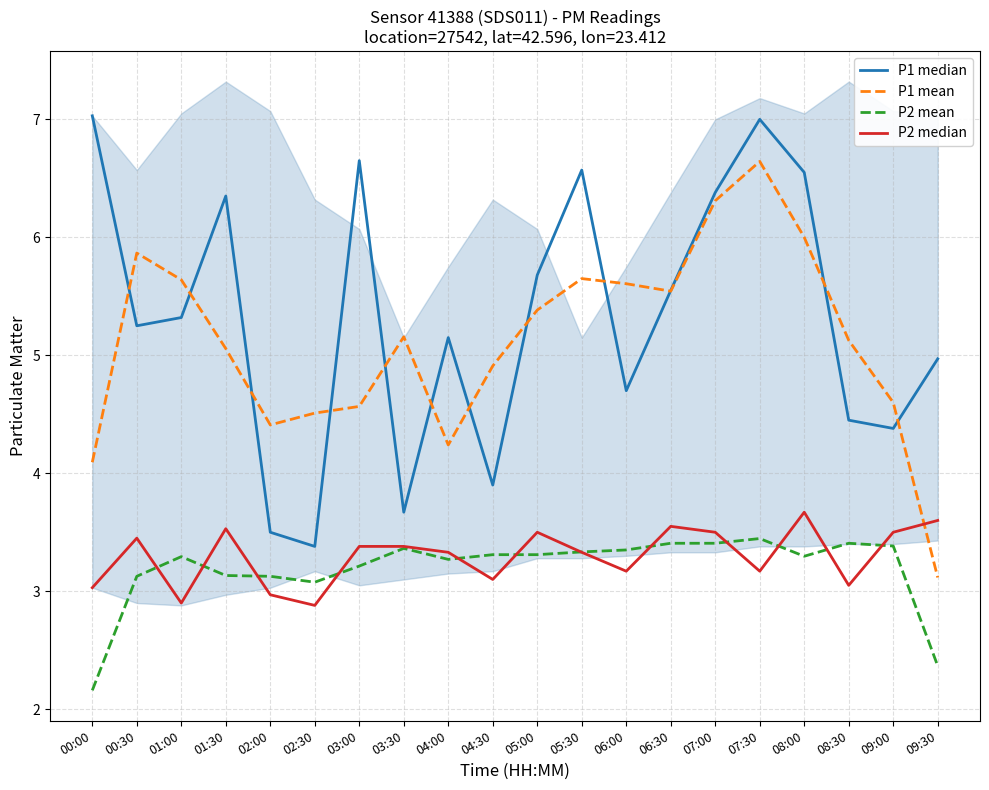

What is the average value of the P1 median series?

5.3